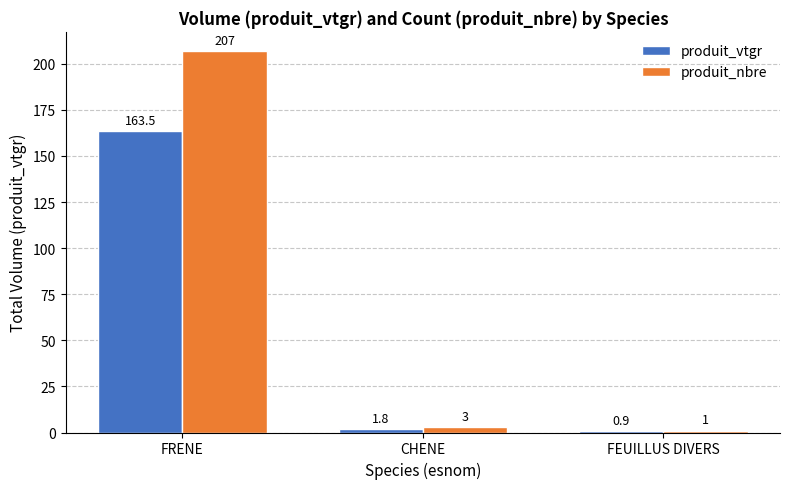

How many categories are shown in the chart?

3